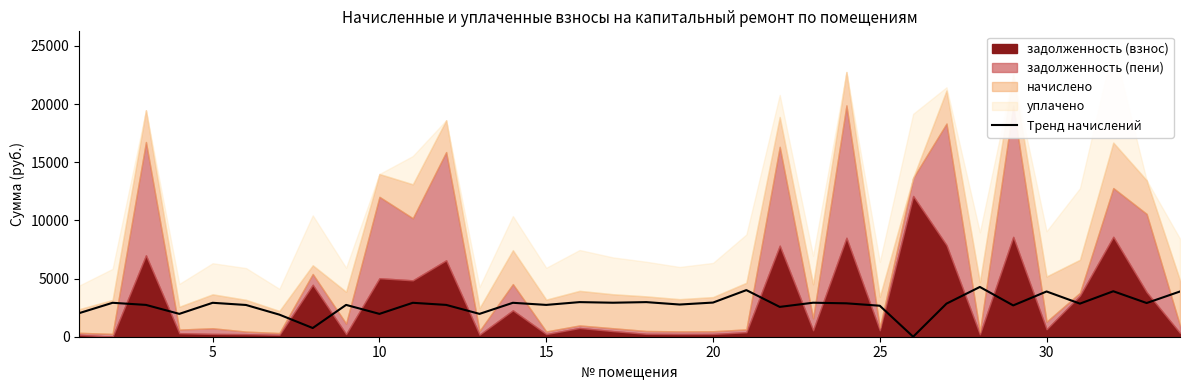

The value of Тренд начислений at 20 is 2935.4. True or false?

True